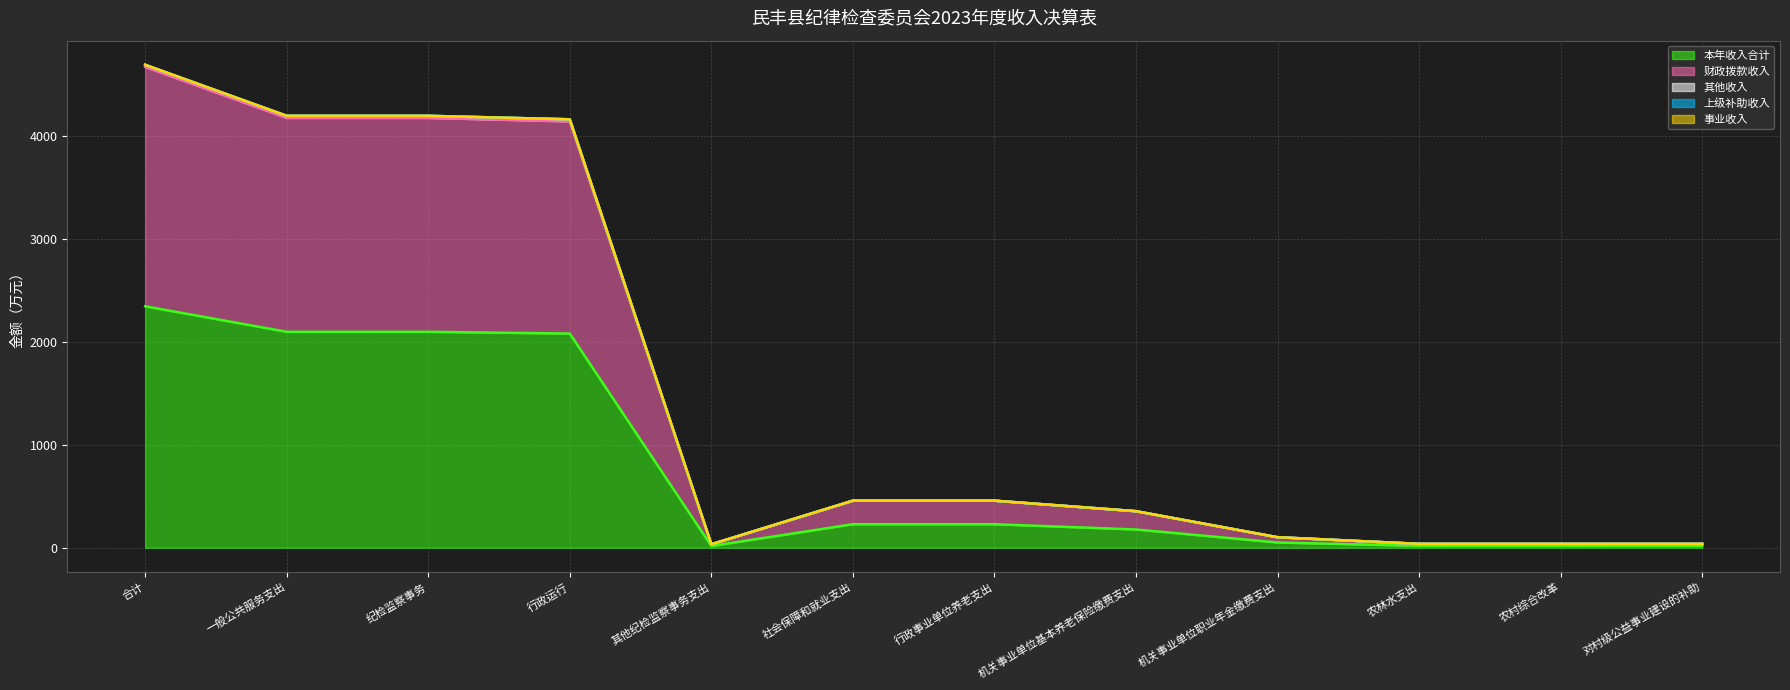

True or false: 财政拨款收入 and 本年收入合计 cross at least once.

False